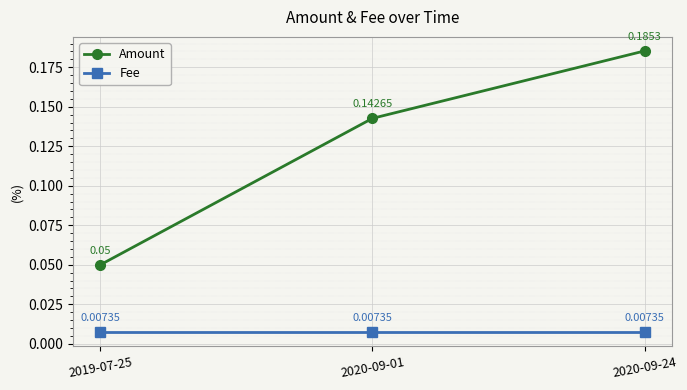

Between 2019-07-25 and 2020-09-24, which series saw the biggest shift?

Amount